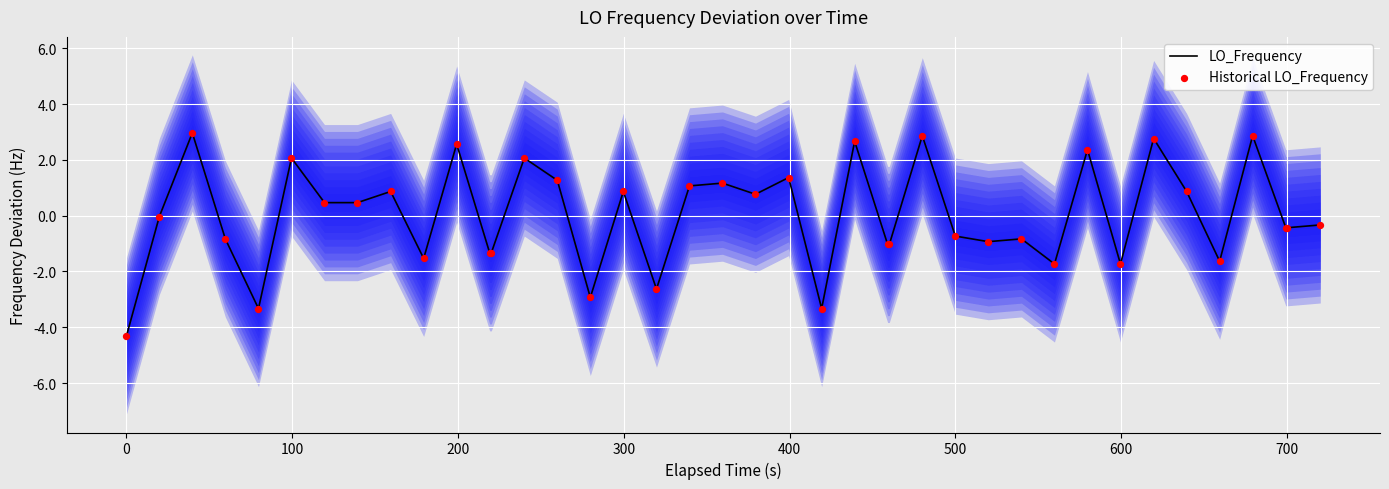

What are all the series names shown in the legend?

LO_Frequency, Historical LO_Frequency